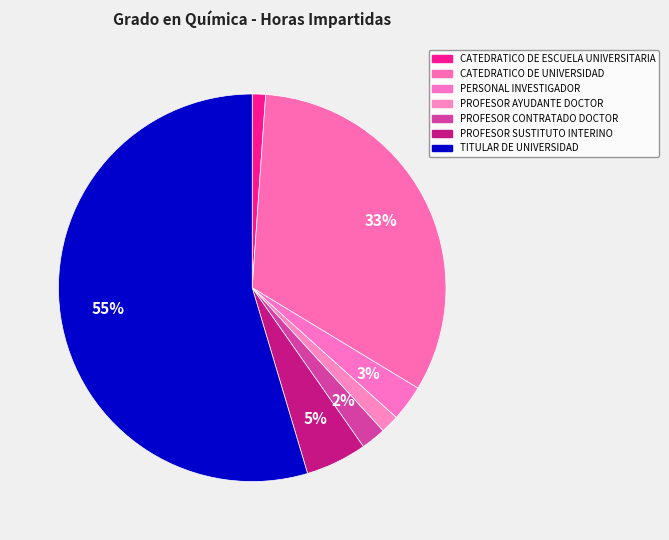

Count the number of slices in the pie.

7